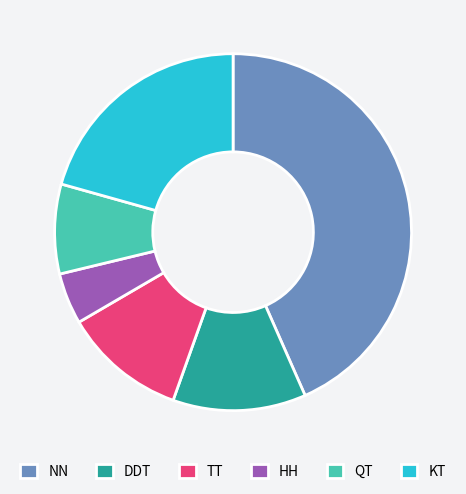

Do DDT and NN together represent more than half of the pie?

Yes